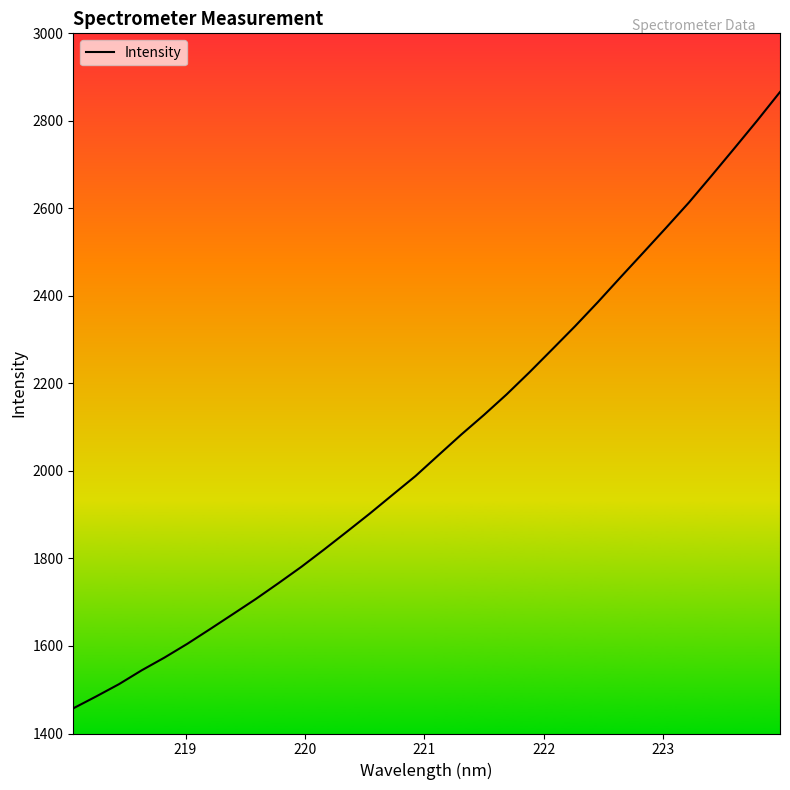

What is the difference between the maximum and minimum values?

1408.5